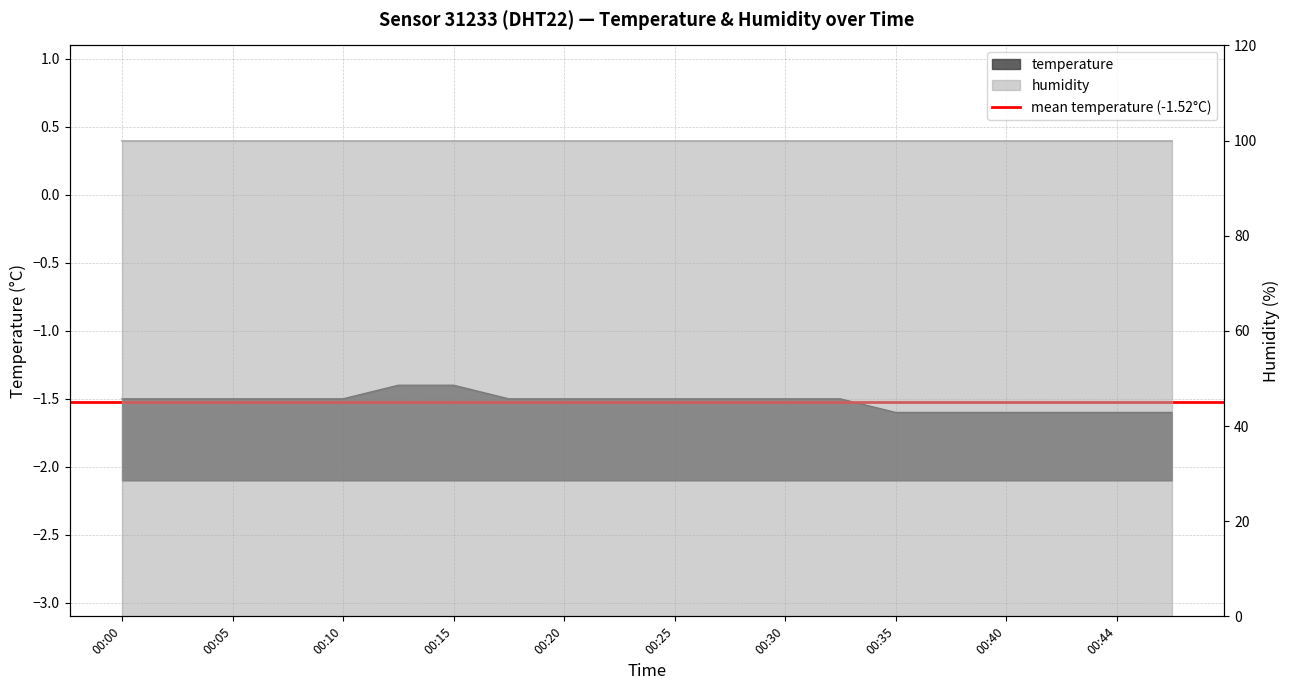

Is it true that the value at 00:15 is -0.6?

False